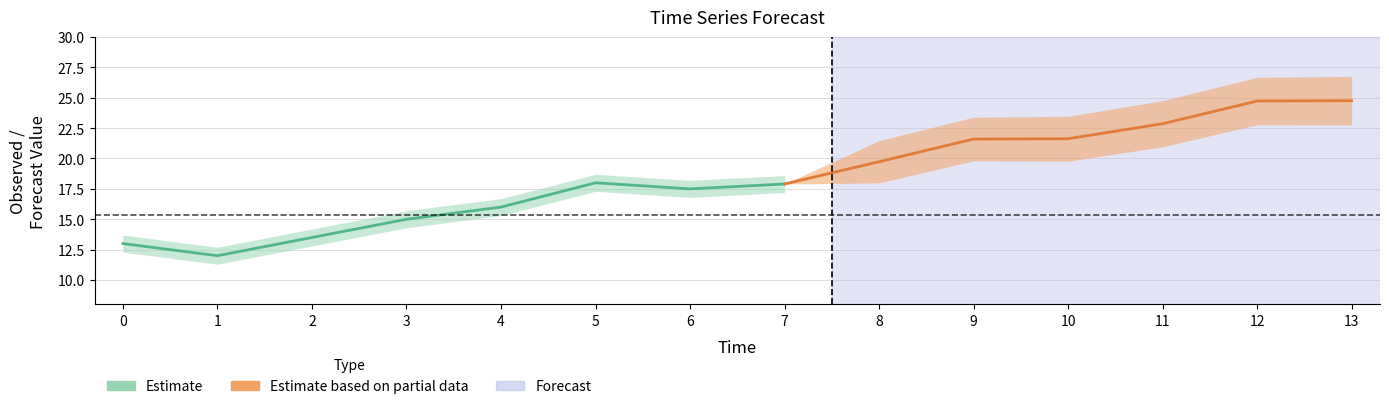

What is the difference between the maximum and minimum values?

13